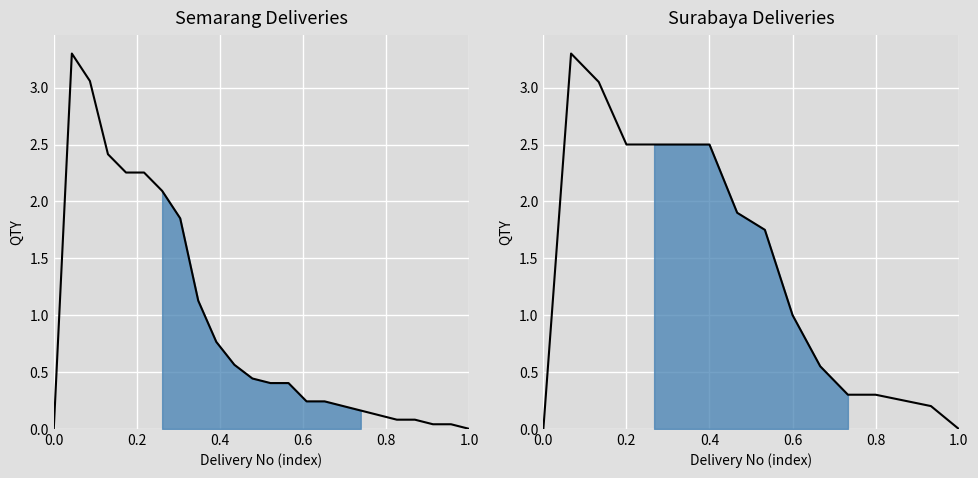

How many data points does each series have?

16